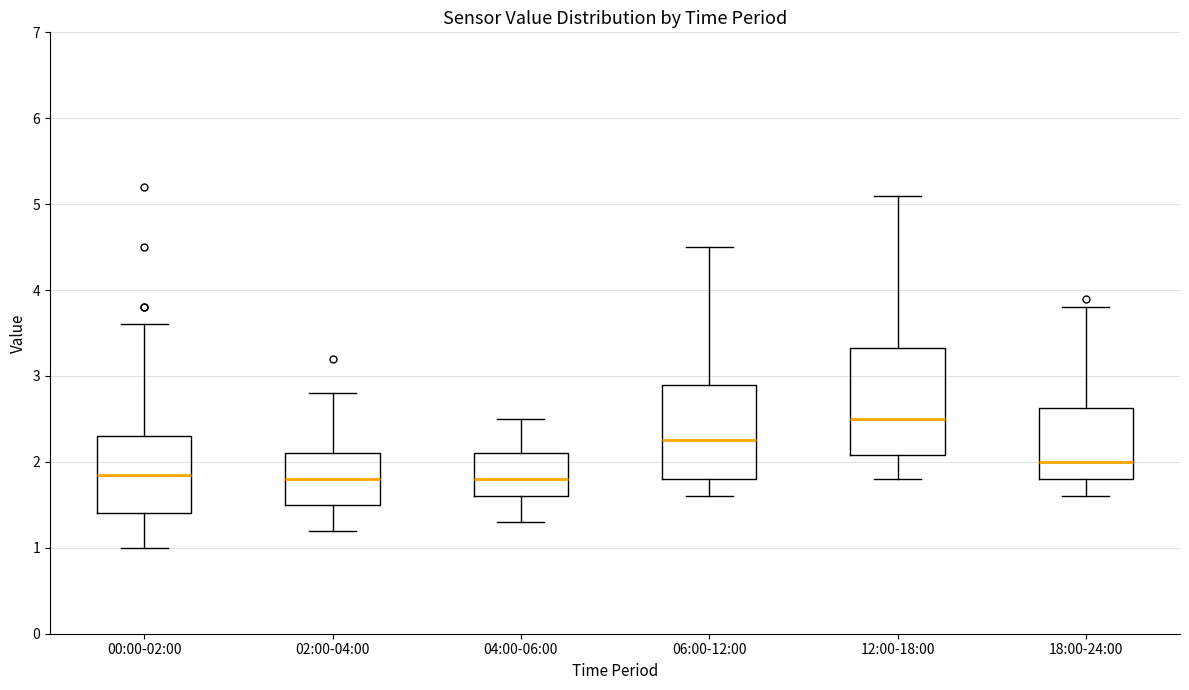

Reading left to right, read every box against the y-axis: the position of its median line, the range the box covers, and the ends of its whiskers. The values are not printed on the chart, so give them approximately, as read against the axis.

00:00-02:00: median 1.9, box 1.4 to 2.3, whiskers 1.0 to 3.6
02:00-04:00: median 1.8, box 1.5 to 2.1, whiskers 1.2 to 2.8
04:00-06:00: median 1.8, box 1.6 to 2.1, whiskers 1.3 to 2.5
06:00-12:00: median 2.3, box 1.8 to 2.9, whiskers 1.6 to 4.5
12:00-18:00: median 2.5, box 2.1 to 3.3, whiskers 1.8 to 5.1
18:00-24:00: median 2.0, box 1.8 to 2.6, whiskers 1.6 to 3.8